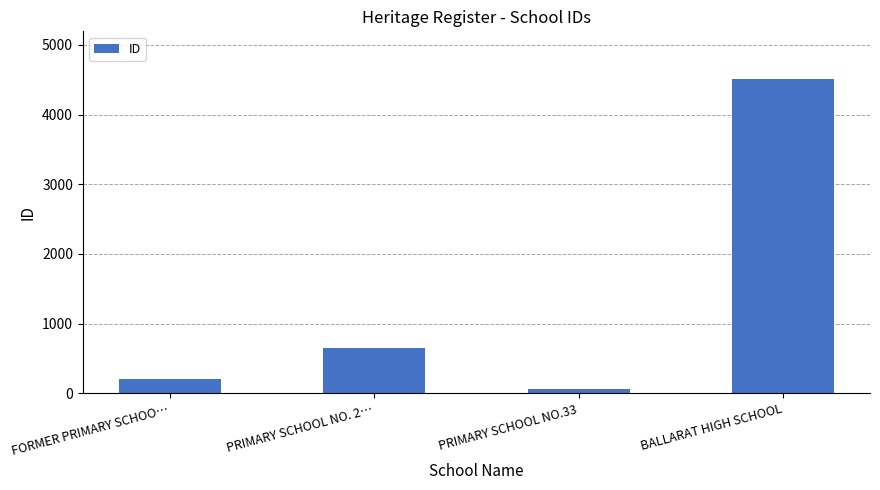

List the labels in order of value, smallest first.

PRIMARY SCHOOL NO.33, FORMER PRIMARY SCHOO…, PRIMARY SCHOOL NO. 2…, BALLARAT HIGH SCHOOL